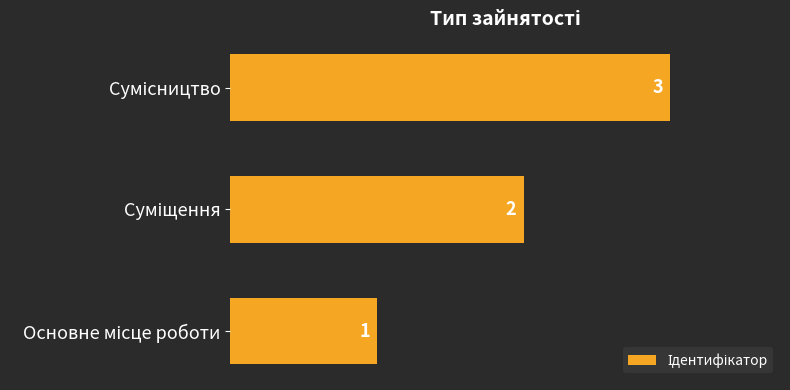

What is the greatest value displayed?

3